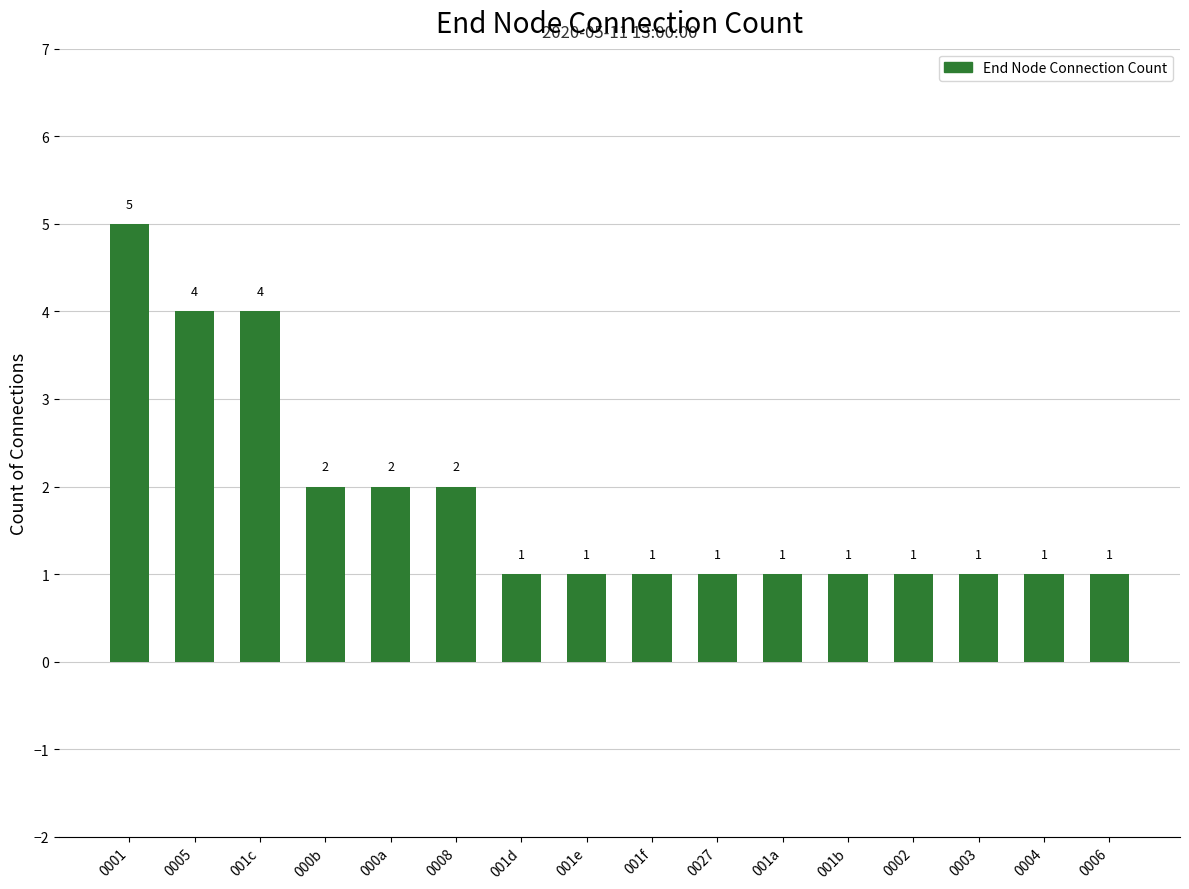

Reading right to left, list all the values displayed in this chart.

1	1	1	1	1	1	1	1	1	1	2	2	2	4	4	5